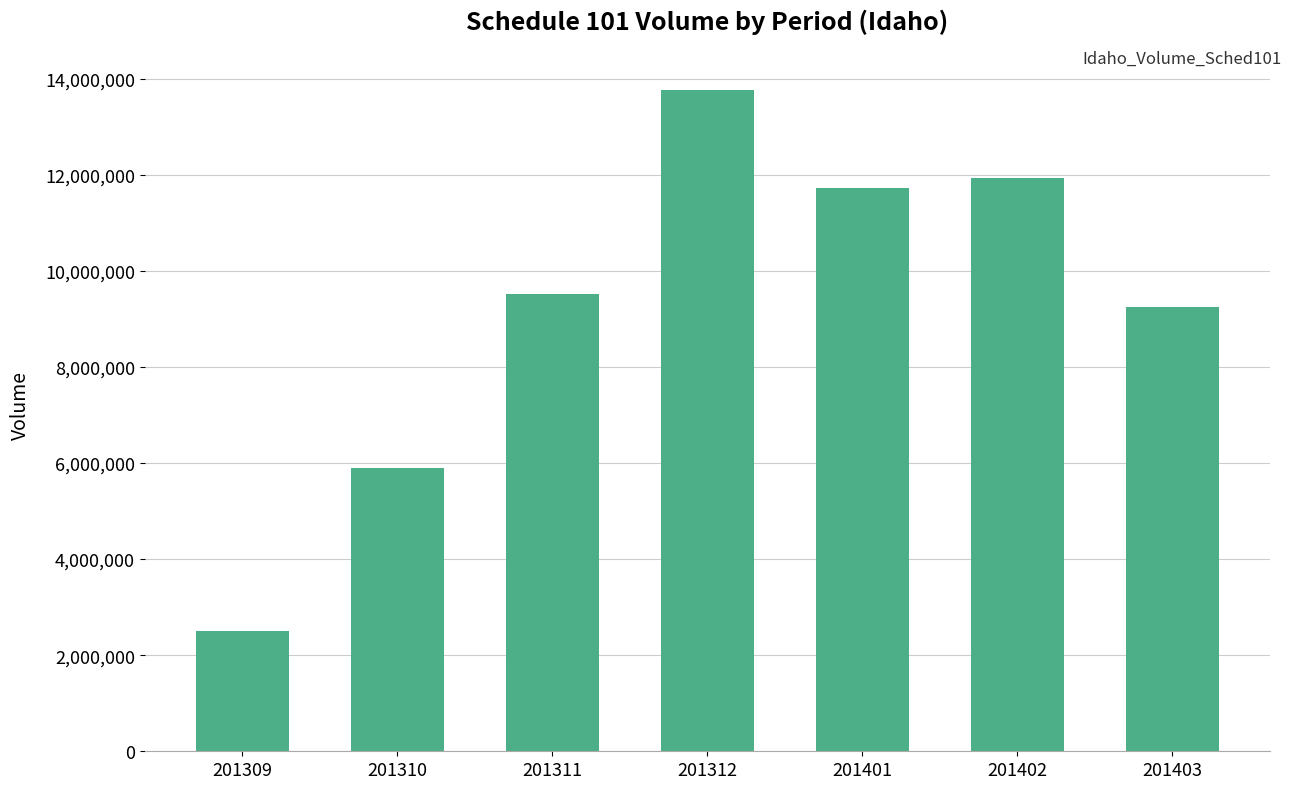

What is the average value?

9222744